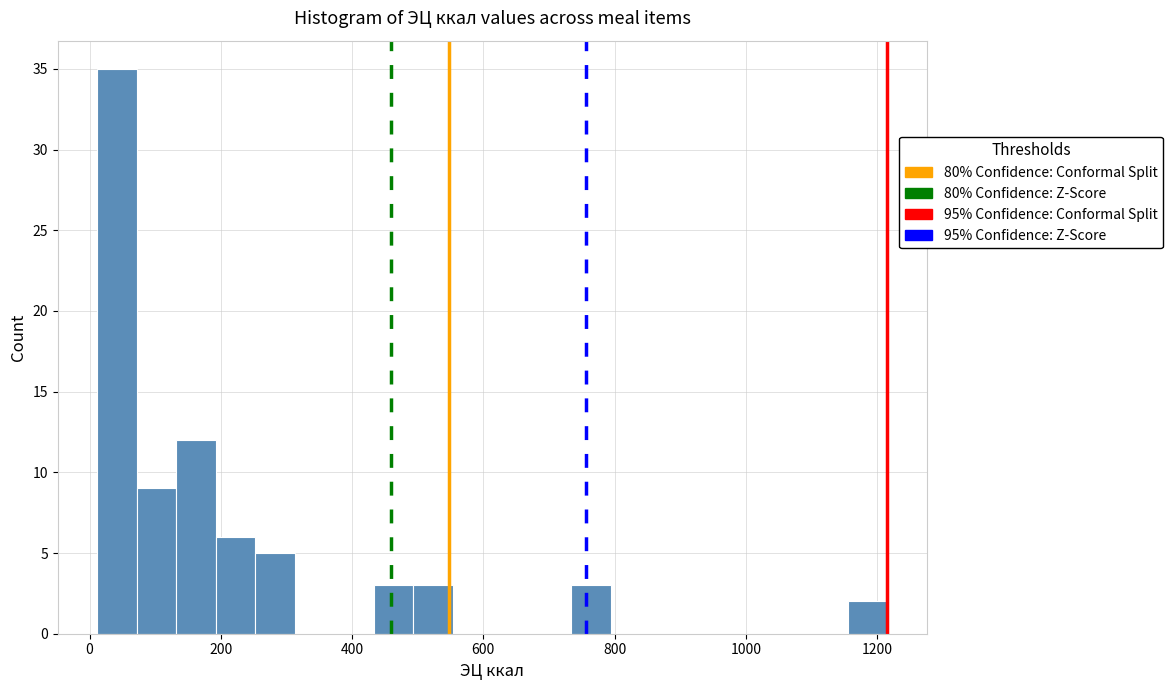

Read against the x-axis, roughly where is the centre of the tallest bar?

40